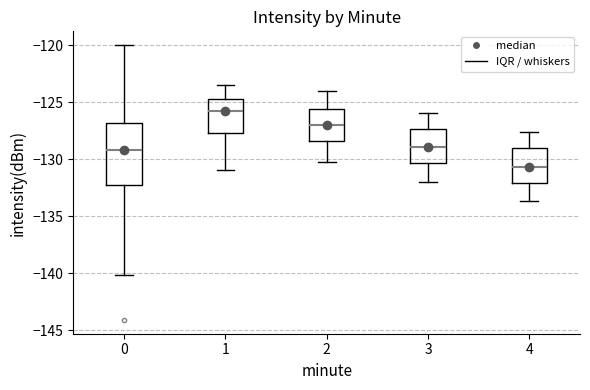

Comparing the boxes themselves (not the whiskers), which one is the tallest?

0